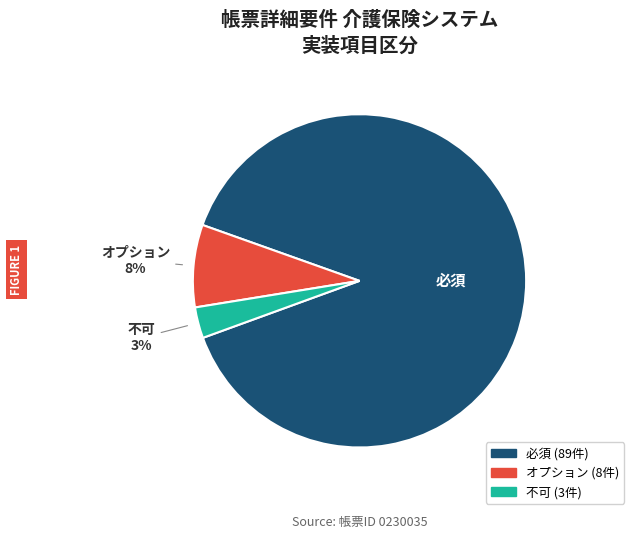

To the nearest percent, what percentage of the pie is 不可?

3%